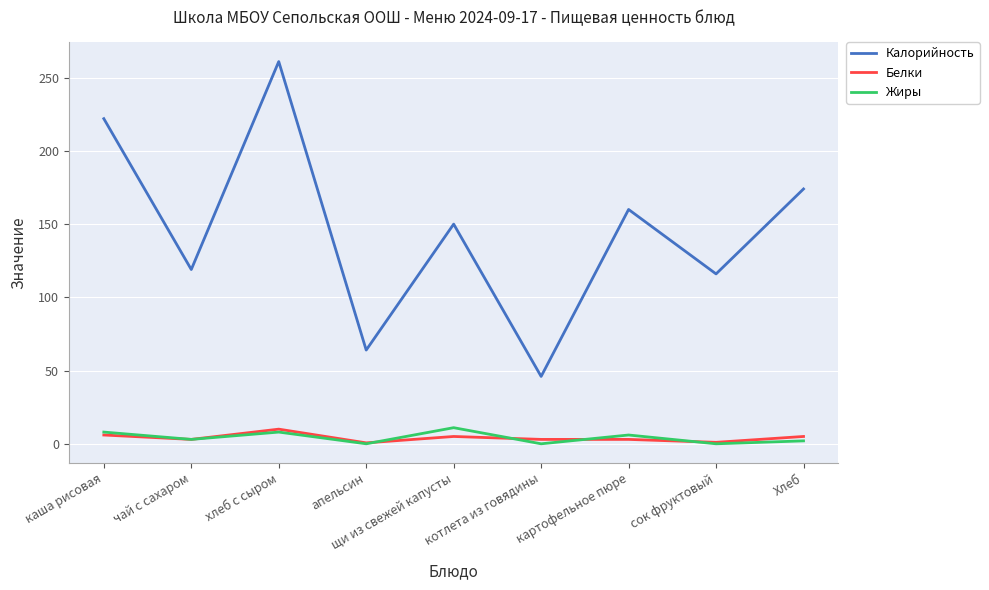

The value of Белки at каша рисовая is 6.0. True or false?

True